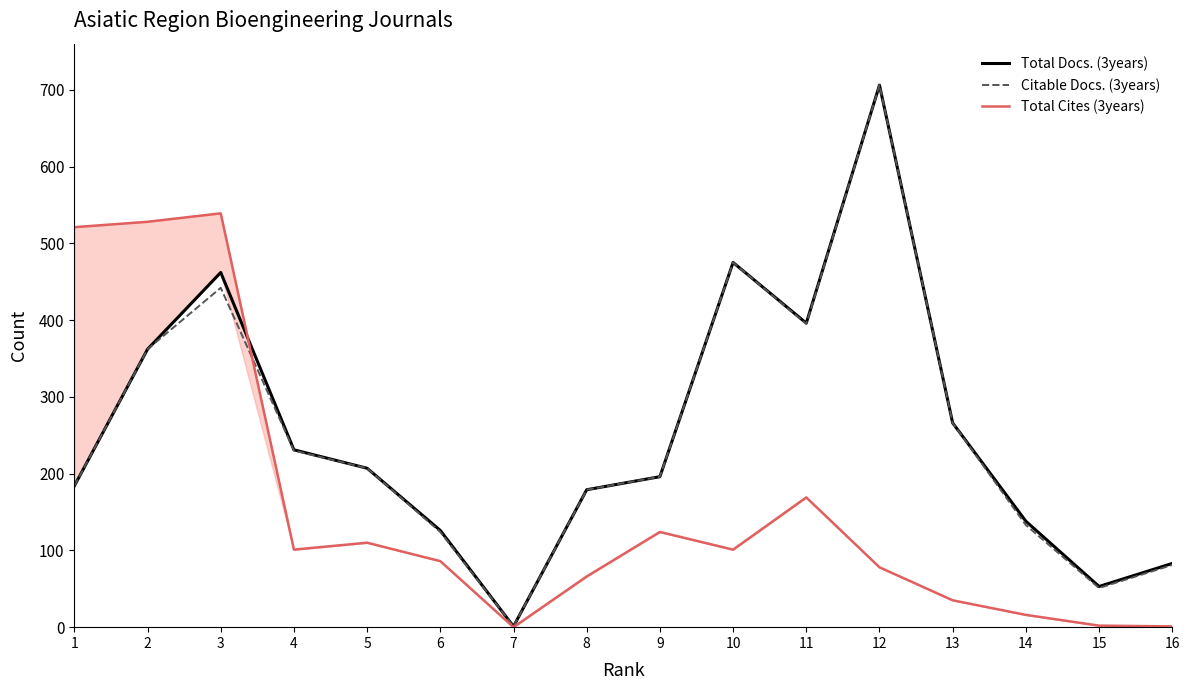

In Total Cites (3years), how many points are higher than both neighbors (excluding endpoints)?

4